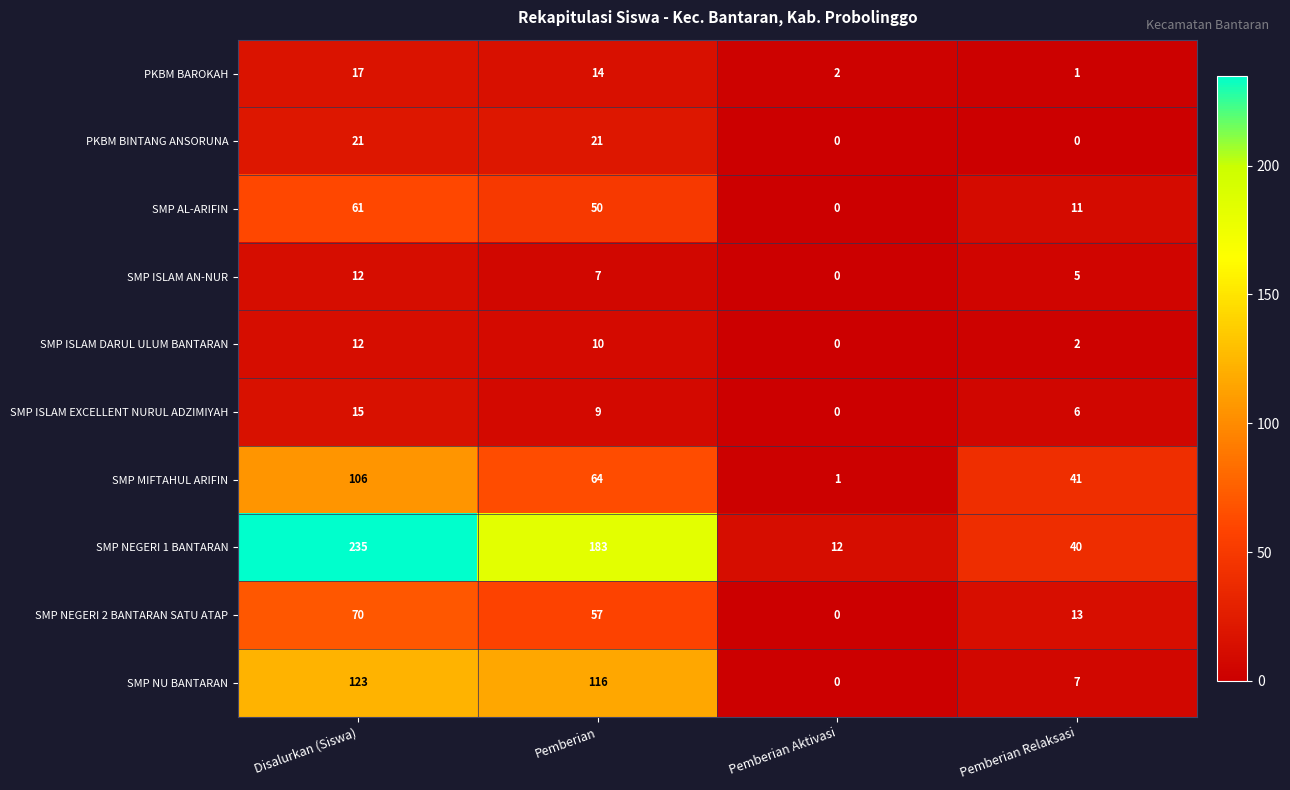

At how many categories does at least one series exceed 107?

2